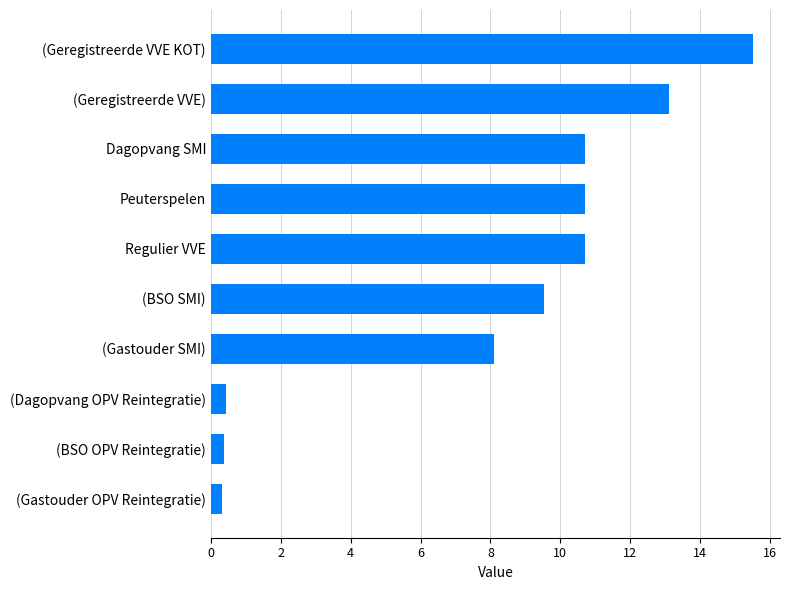

Does the chart contain stacked bars?

No